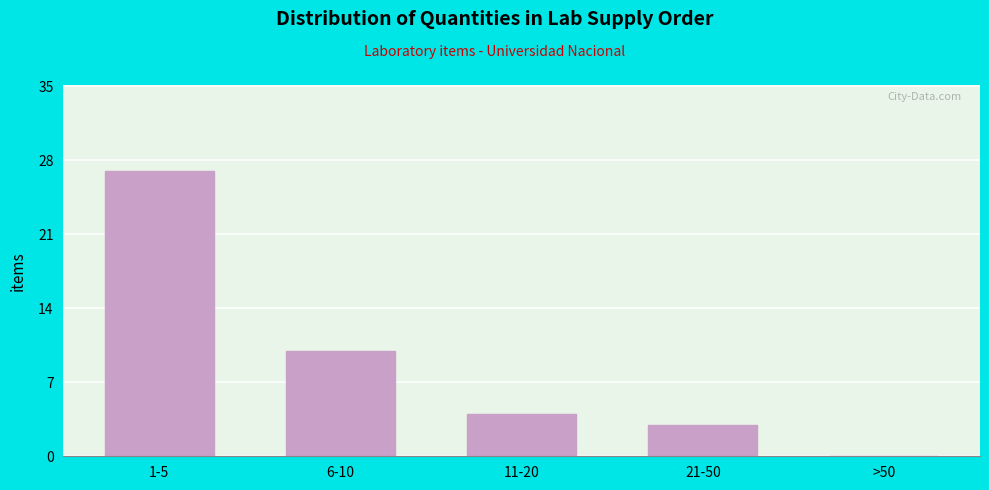

Reading left to right, list all the values displayed in this chart.

1-5=27	6-10=10	11-20=4	21-50=3	>50=0